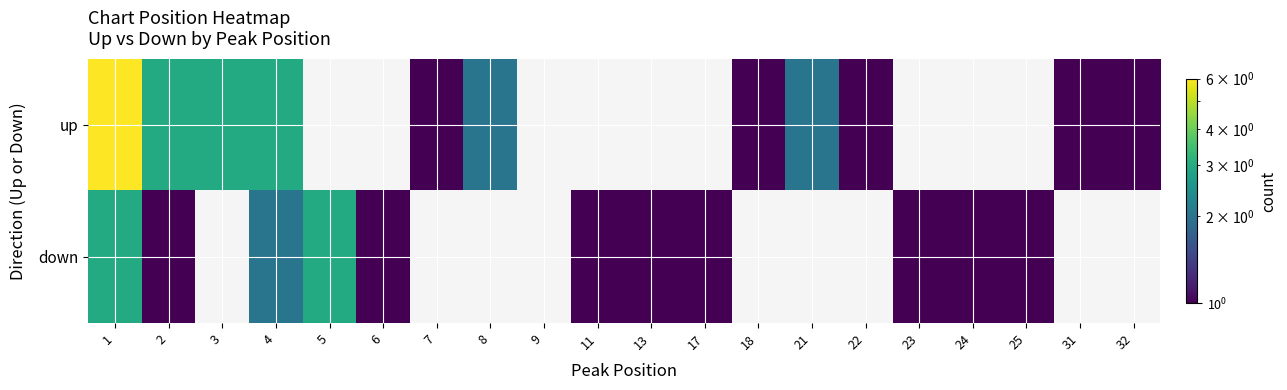

How many data points does each series have?

20